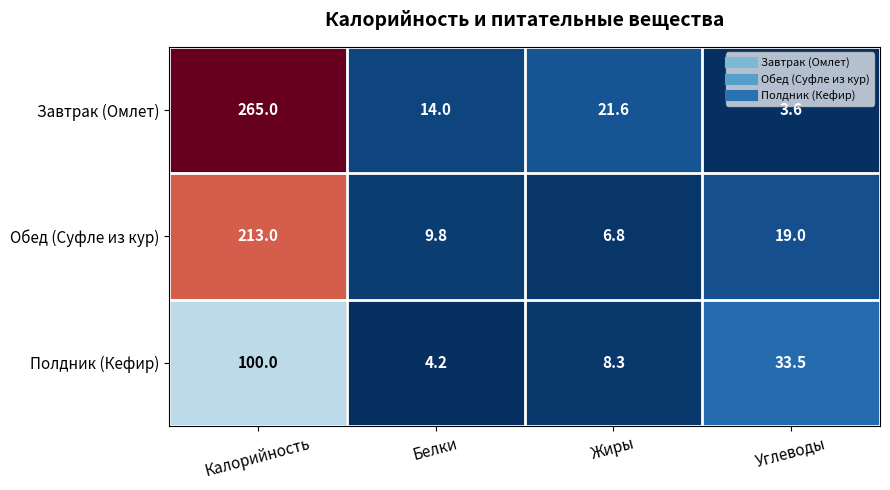

Count the number of data series in this chart.

3